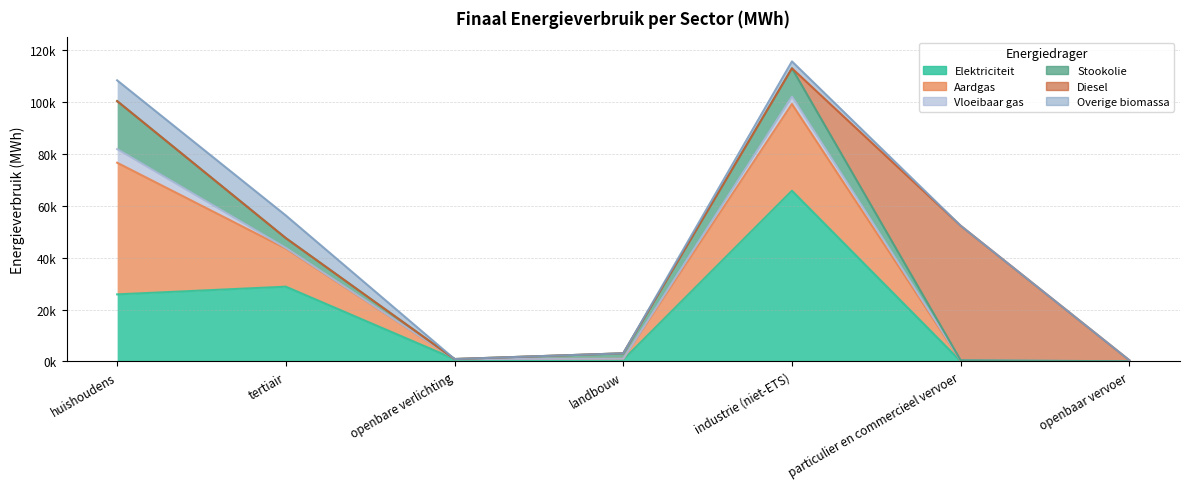

At industrie (niet-ETS), list the series in order from smallest to largest.

Diesel, Overige biomassa, Vloeibaar gas, Stookolie, Aardgas, Elektriciteit